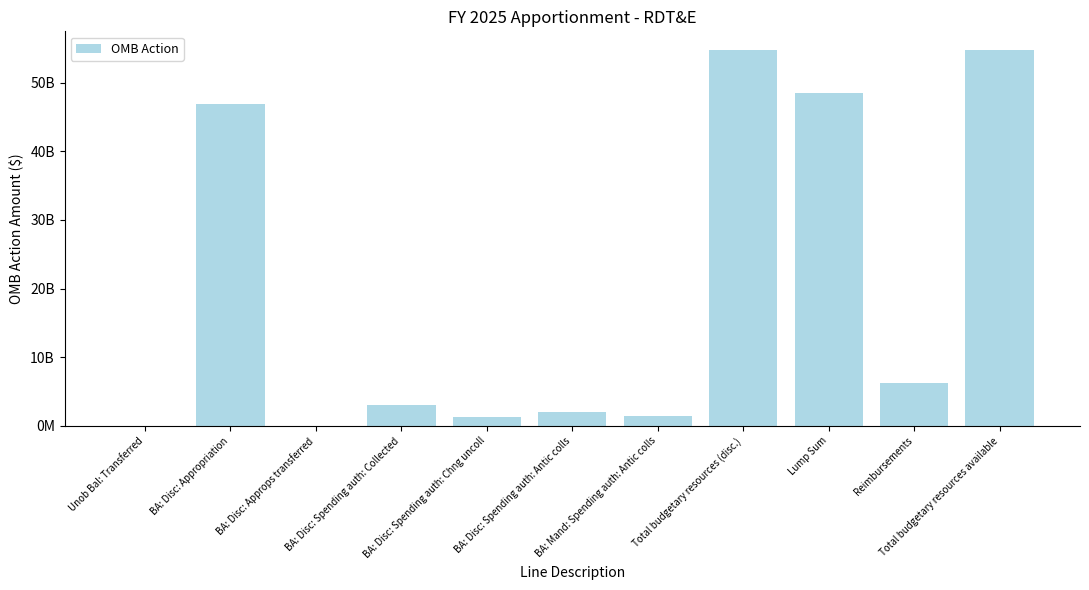

The value at BA: Disc: Spending auth: Chng uncoll is 1675029484. True or false?

False